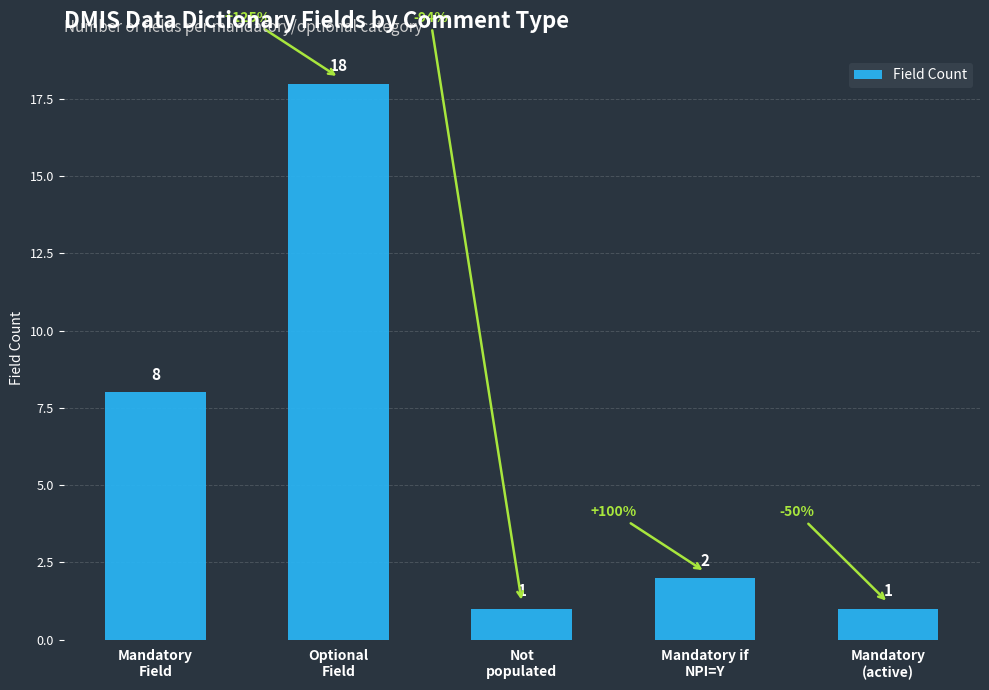

What is the greatest value displayed?

18